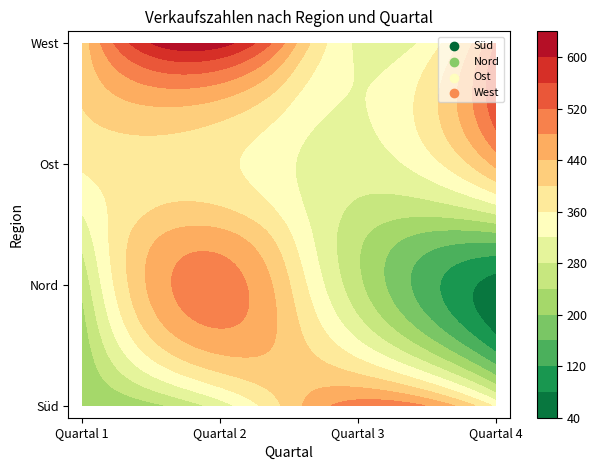

The value of West at Quartal 3 is 313. True or false?

True